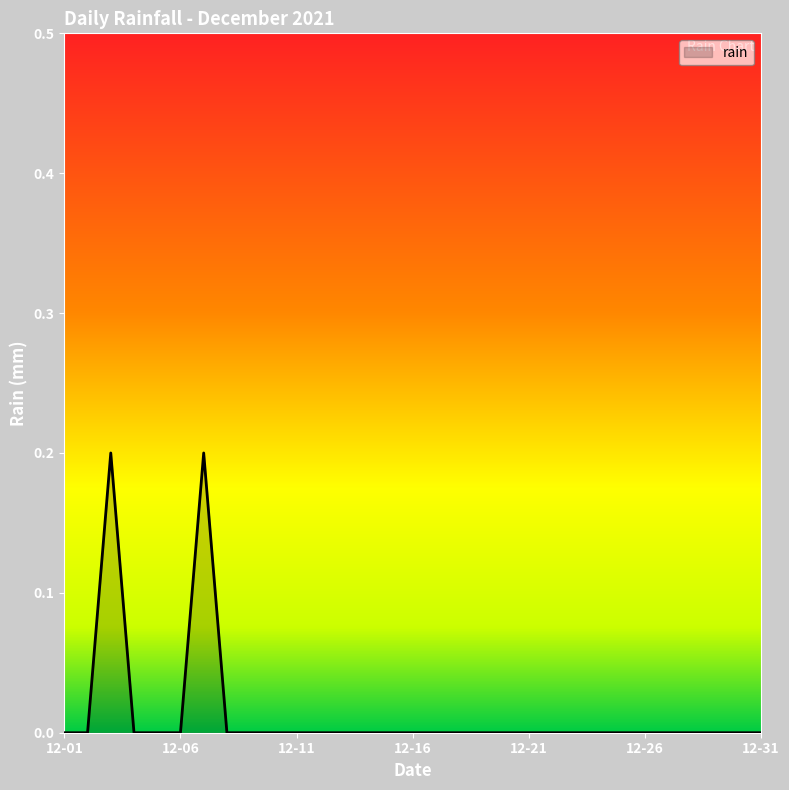

Is it true that the value at 12-31 is 0.0?

True